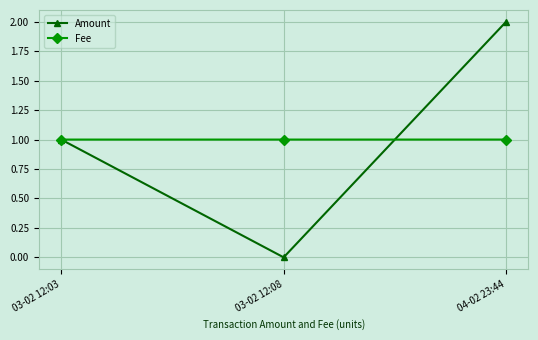

Where is Amount nearest to the value 1?

03-02 12:03